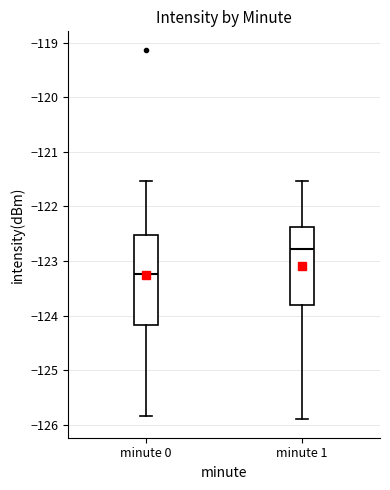

Reading left to right, transcribe this box plot: for each box, give where its median line is, the range the box spans, and where its two whiskers end, as read against the y-axis. The values are not printed on the chart, so give them approximately, as read against the axis.

minute 0: median -123.2, box -124.2 to -122.5, whiskers -125.8 to -121.5
minute 1: median -122.8, box -123.8 to -122.4, whiskers -125.9 to -121.5